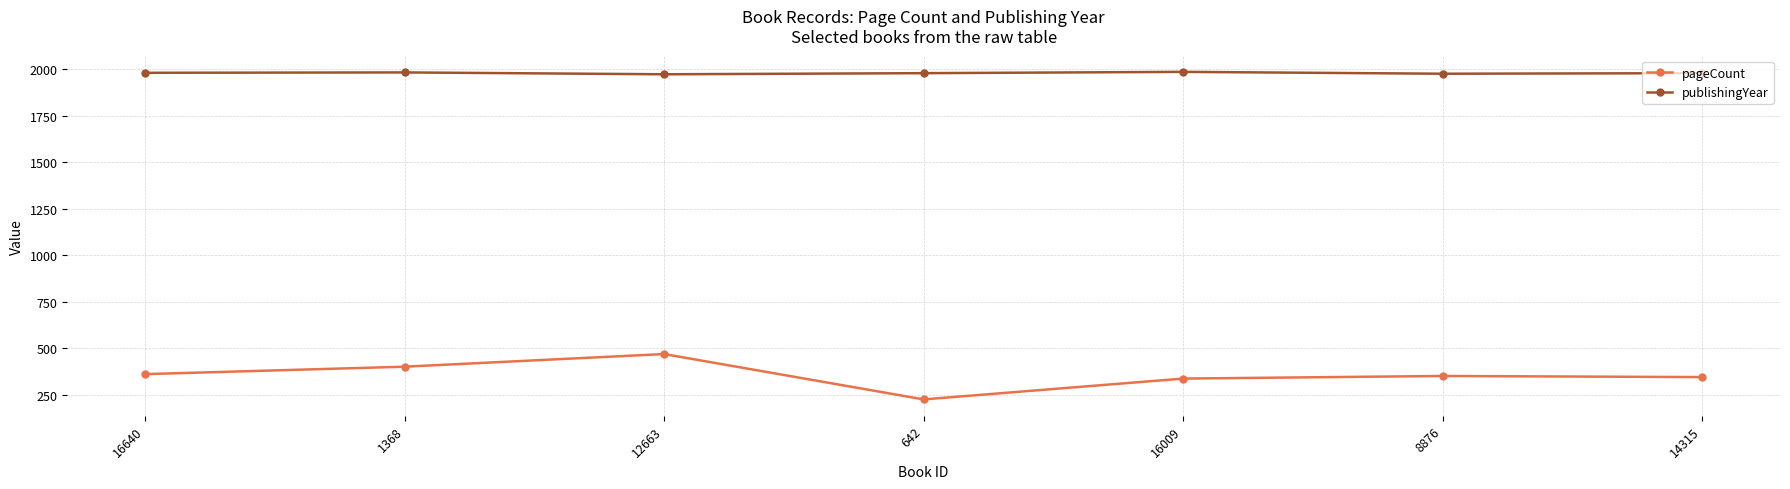

Where is the first local maximum for pageCount?

12663